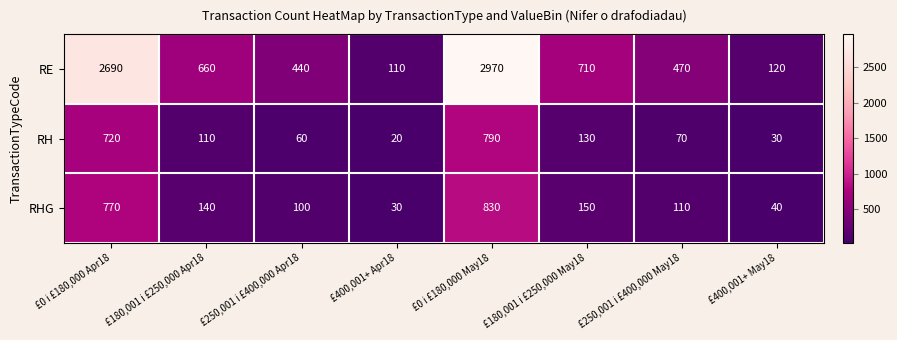

At which category is the sum across all series the highest?

£0 i £180,000 May18